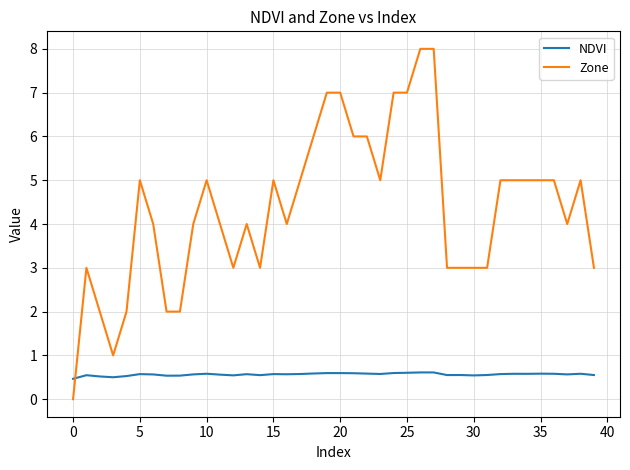

In NDVI, how many points are lower than both neighbors (excluding endpoints)?

10